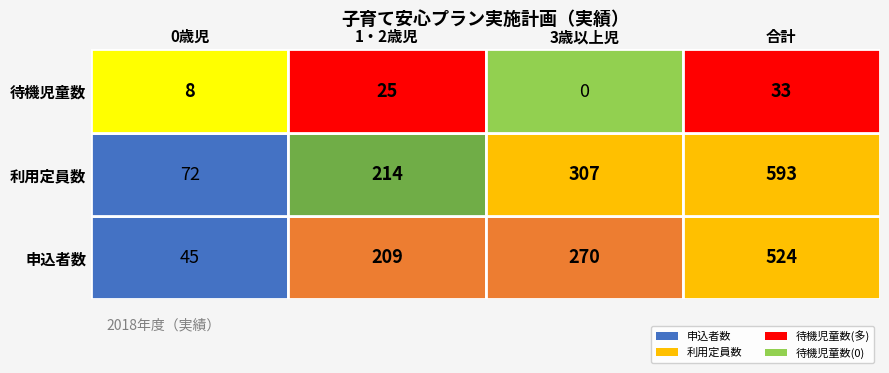

Which has a higher value, 申込者数 or 利用定員数?

利用定員数